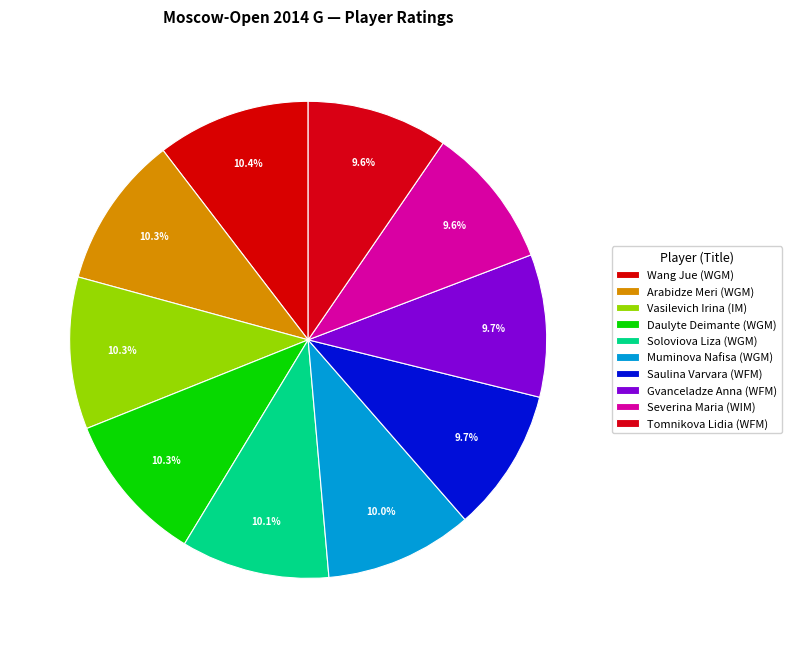

To the nearest percent, what is the difference between the largest and smallest slice percentages?

1%